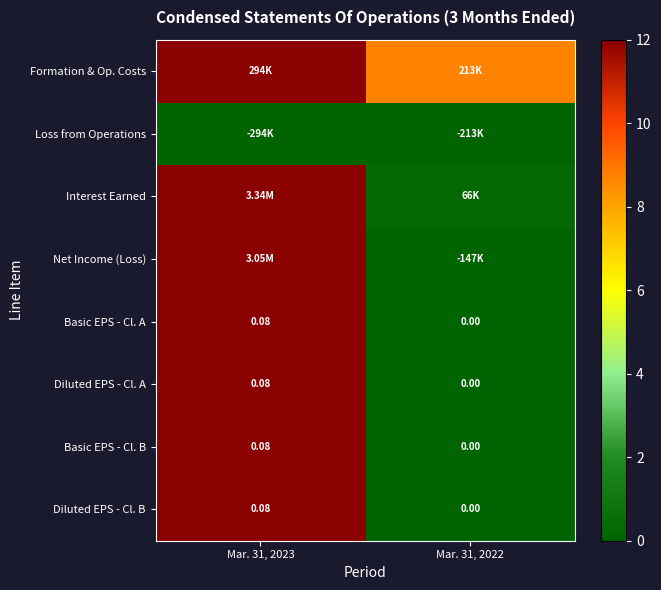

How many distinct data groups are displayed?

8